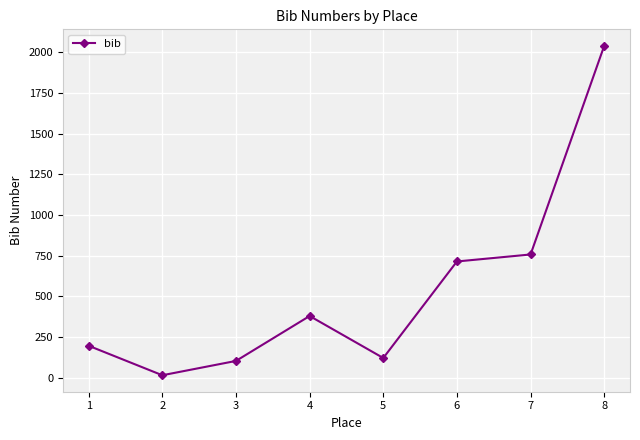

True or false: the data shows 1009 at 6.

False